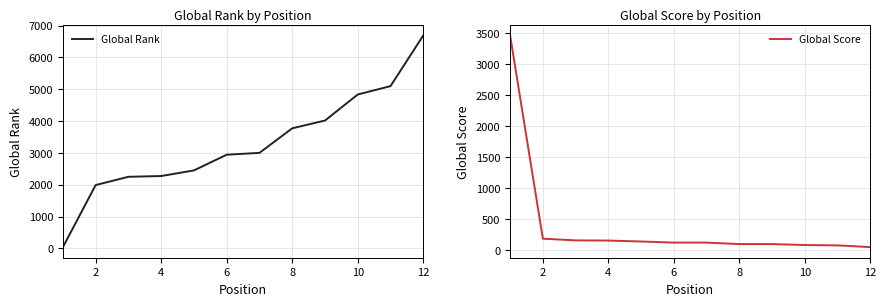

What is the label of the 11th point from the right?

2